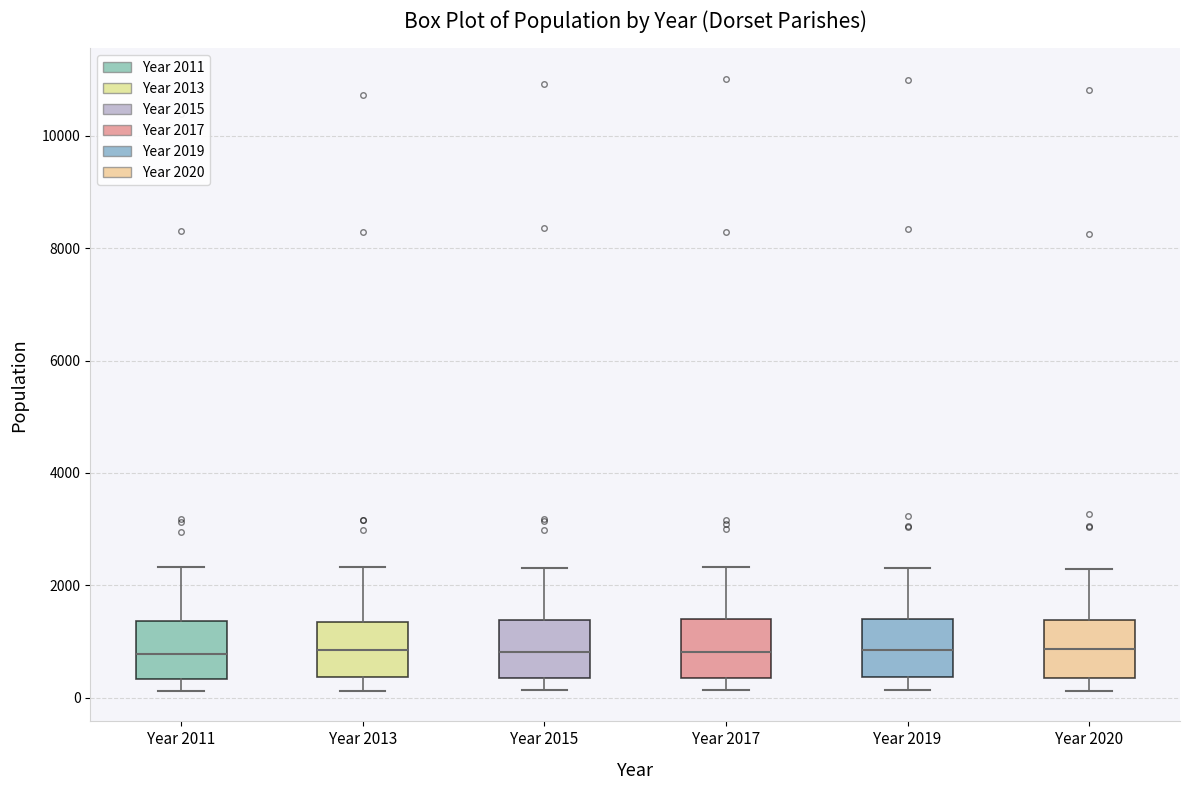

Reading left to right, transcribe this box plot: for each box, give where its median line is, the range the box spans, and where its two whiskers end, as read against the y-axis. The values are not printed on the chart, so give them approximately, as read against the axis.

Year 2011: median 800, box 400 to 1400, whiskers 200 to 2400
Year 2013: median 800, box 400 to 1400, whiskers 200 to 2400
Year 2015: median 800, box 400 to 1400, whiskers 200 to 2400
Year 2017: median 800, box 400 to 1400, whiskers 200 to 2400
Year 2019: median 800, box 400 to 1400, whiskers 200 to 2400
Year 2020: median 800, box 400 to 1400, whiskers 200 to 2200